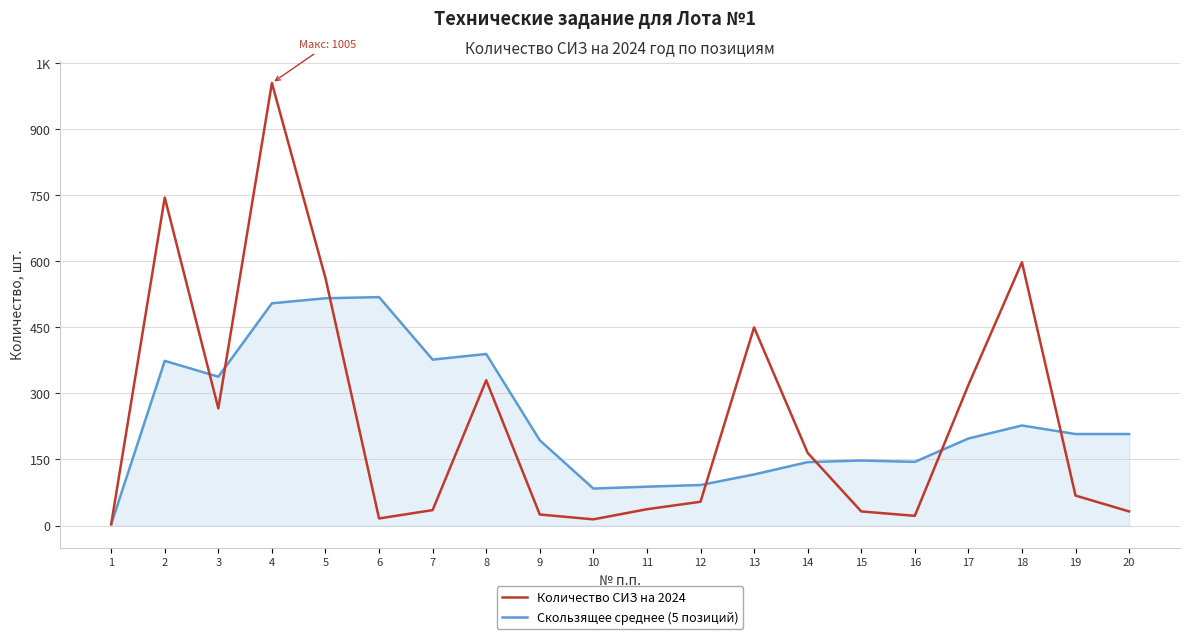

At which category does Количество СИЗ на 2024 reach its first local peak?

2